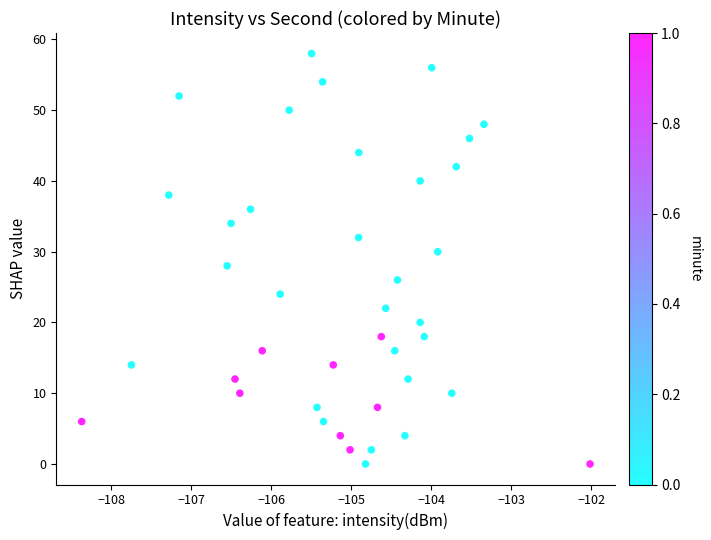

What is the range of Y values (max minus min)?

58